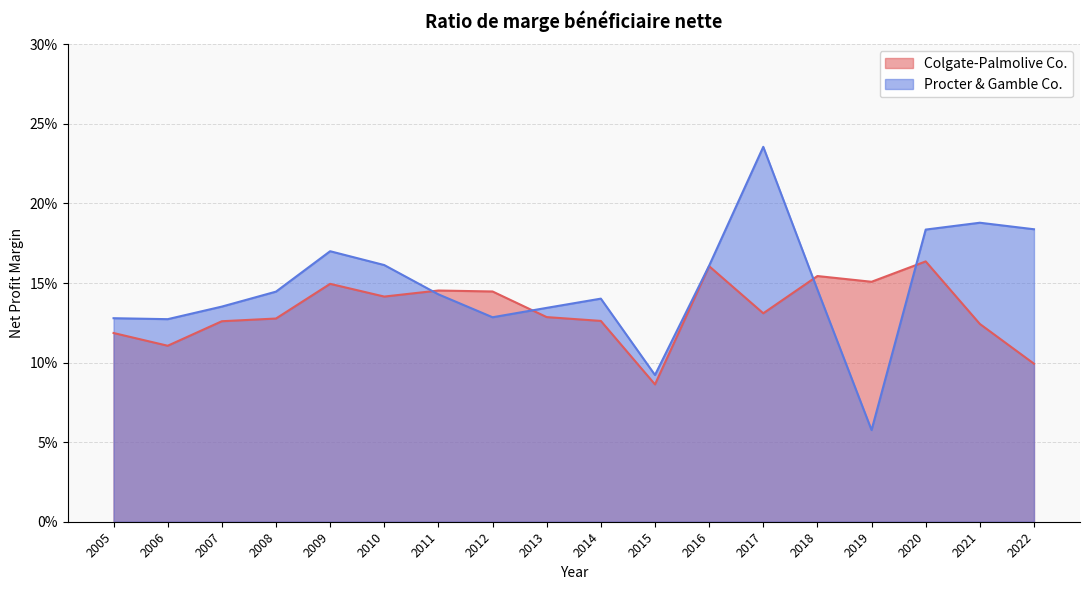

The Colgate-Palmolive Co. series shows 0.1 at 2011. True or false?

False